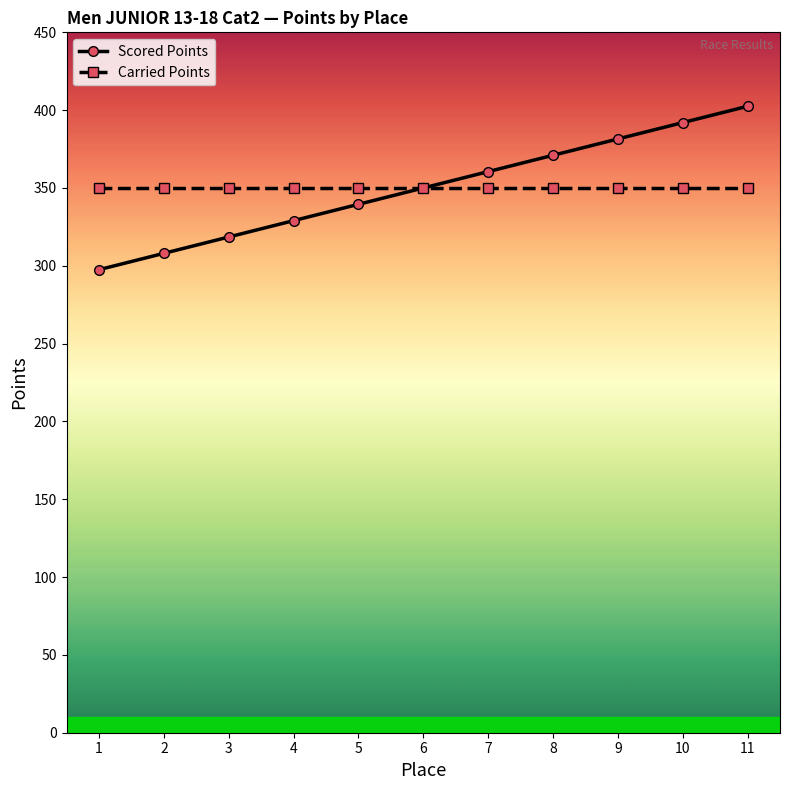

How many lines are shown in the chart?

2